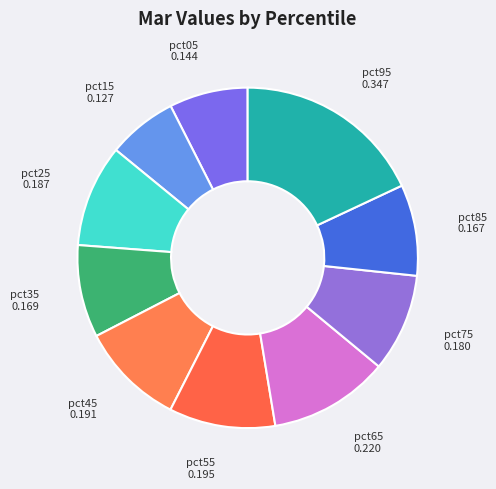

Count the number of slices in the pie.

10